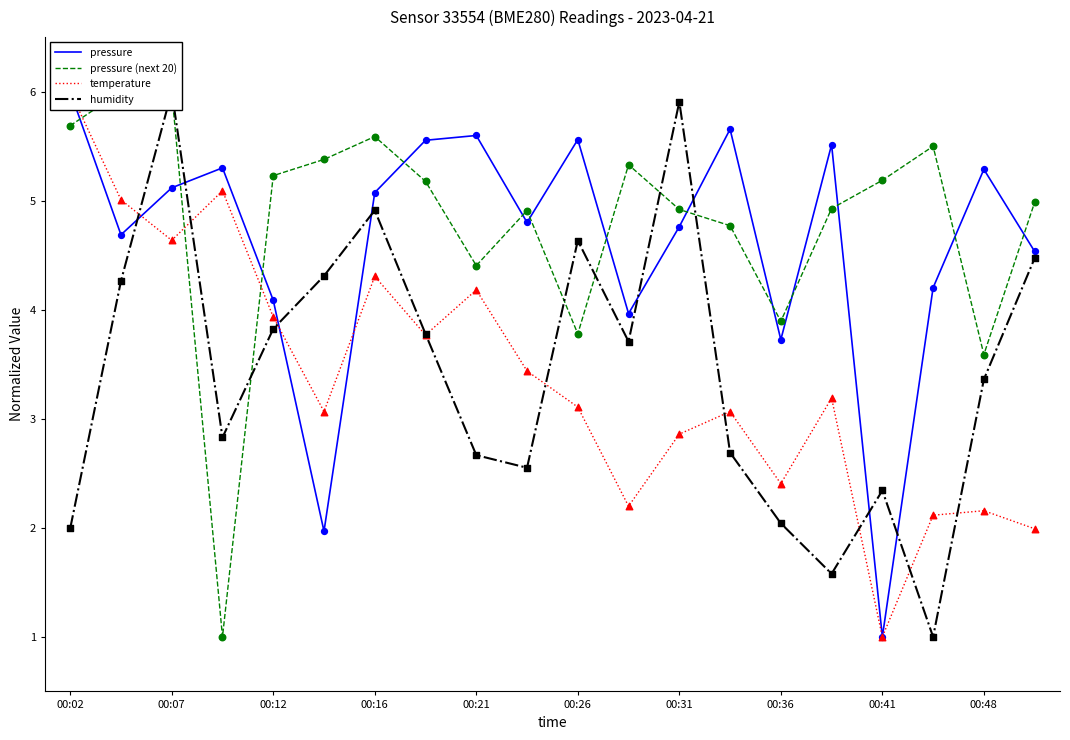

At how many categories does at least one series exceed 3?

20